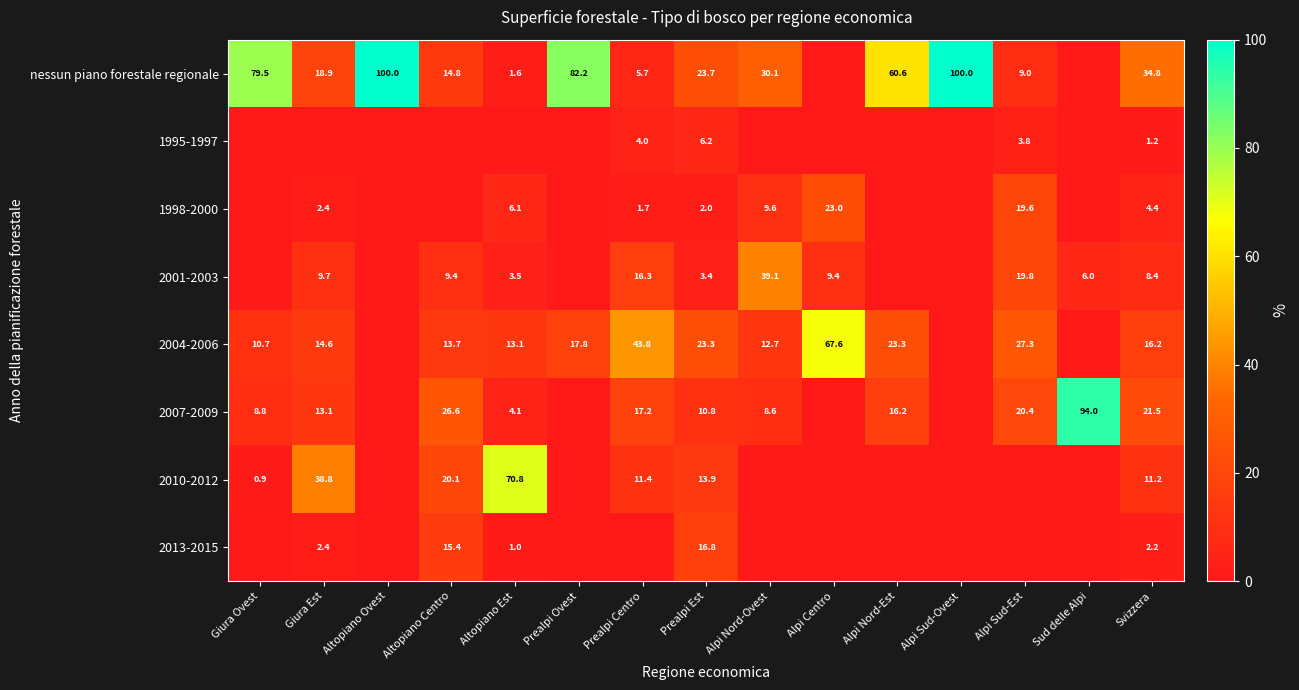

The 2007-2009 series shows 26.6 at Altopiano Centro. True or false?

True